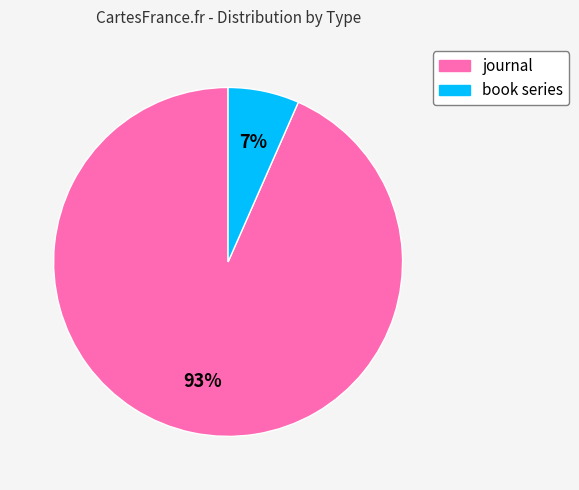

Which has a higher value, book series or journal?

journal